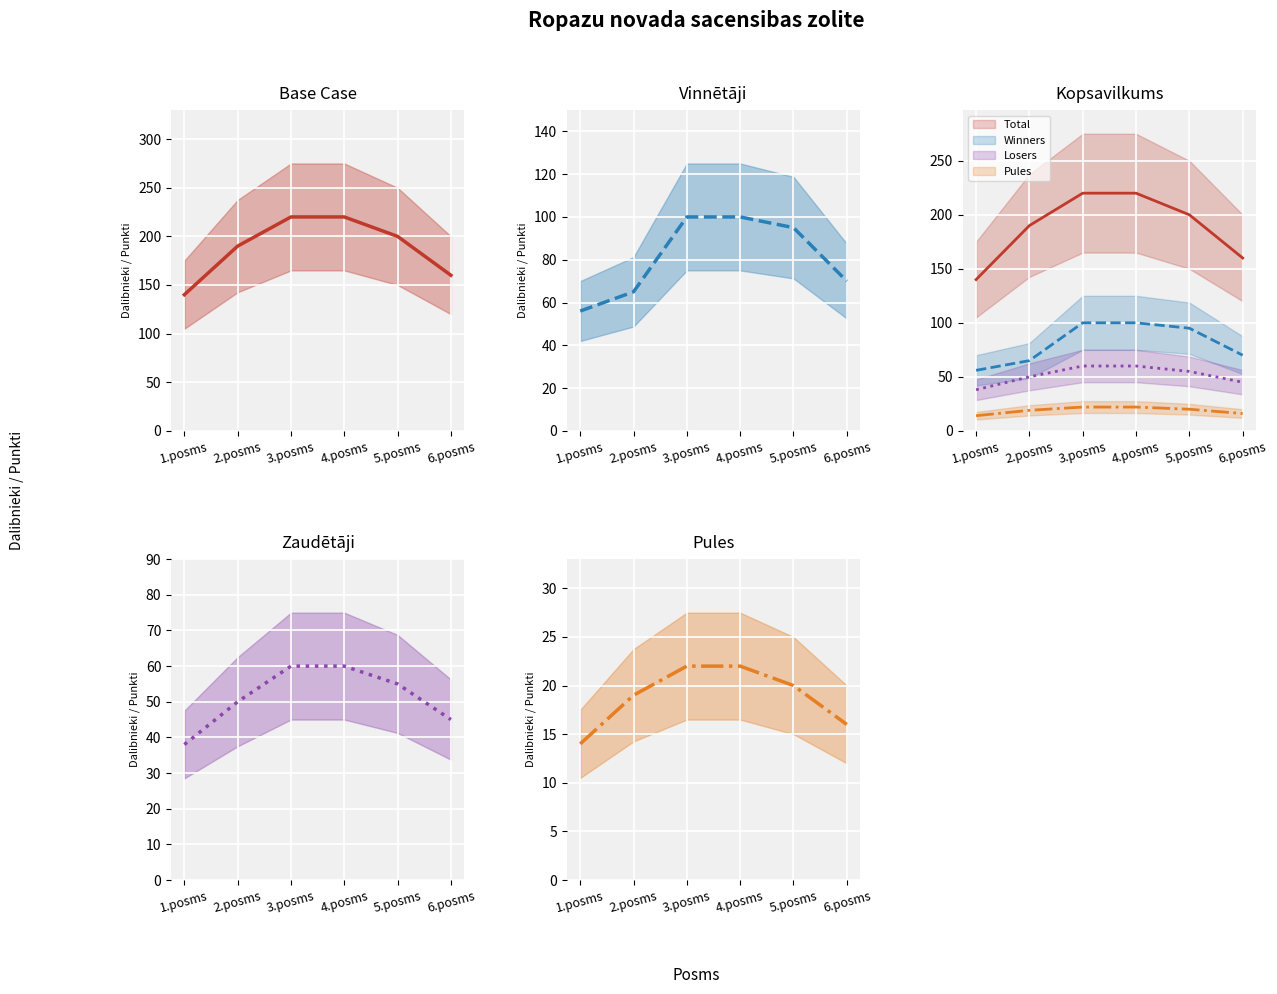

Where is Winners mean nearest to the value 78?

6.posms